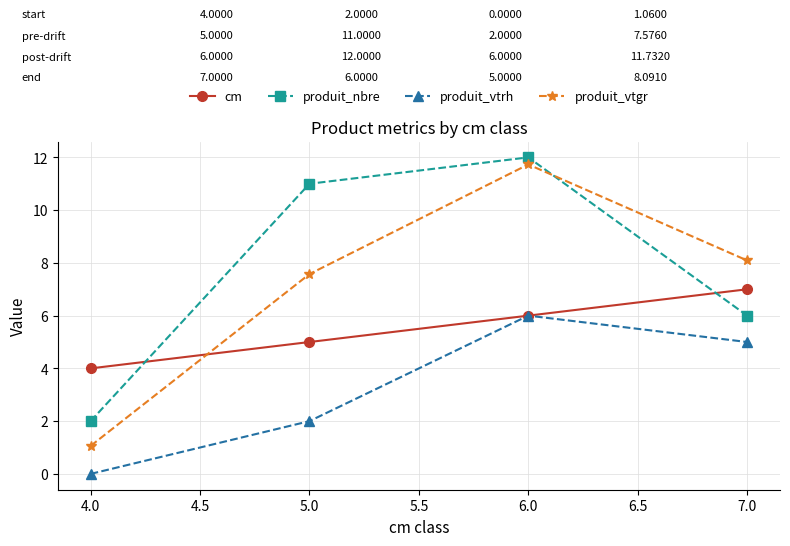

At which category does the chart reach its minimum across all series?

4.0